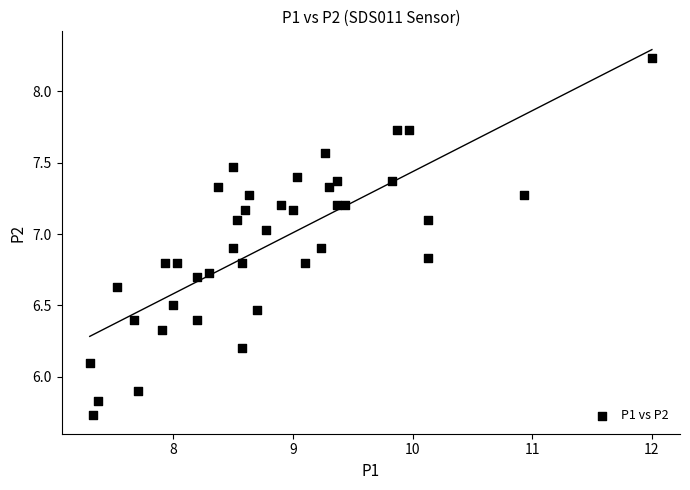

What is the range of Y values (max minus min)?

2.5